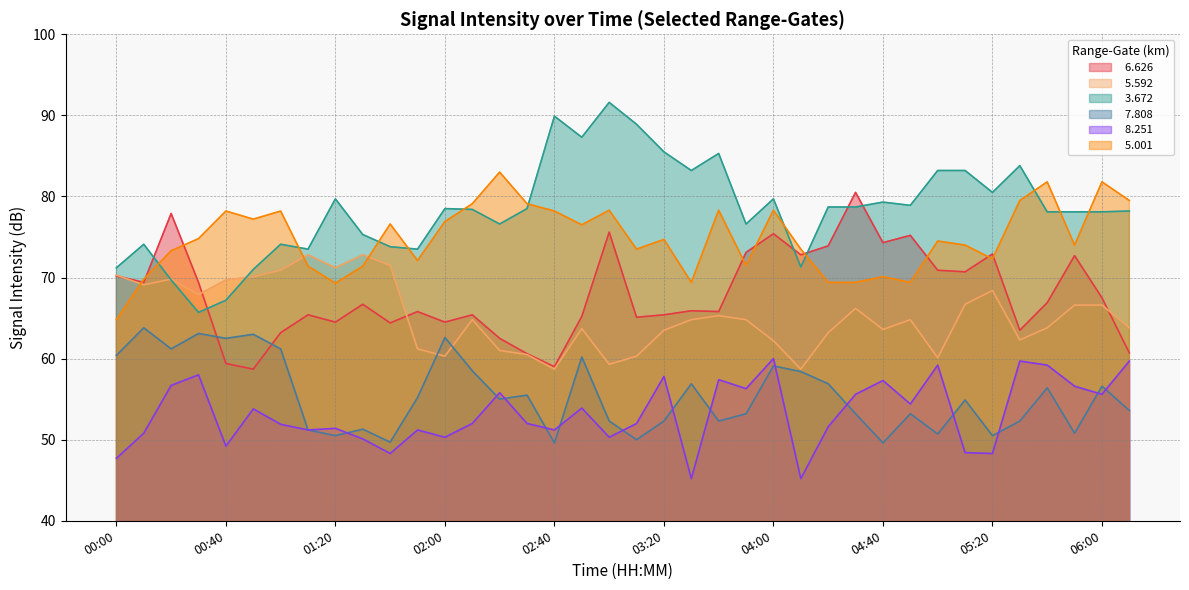

What is the sum of the   8.251 values at 05:30 and 04:10?

104.9